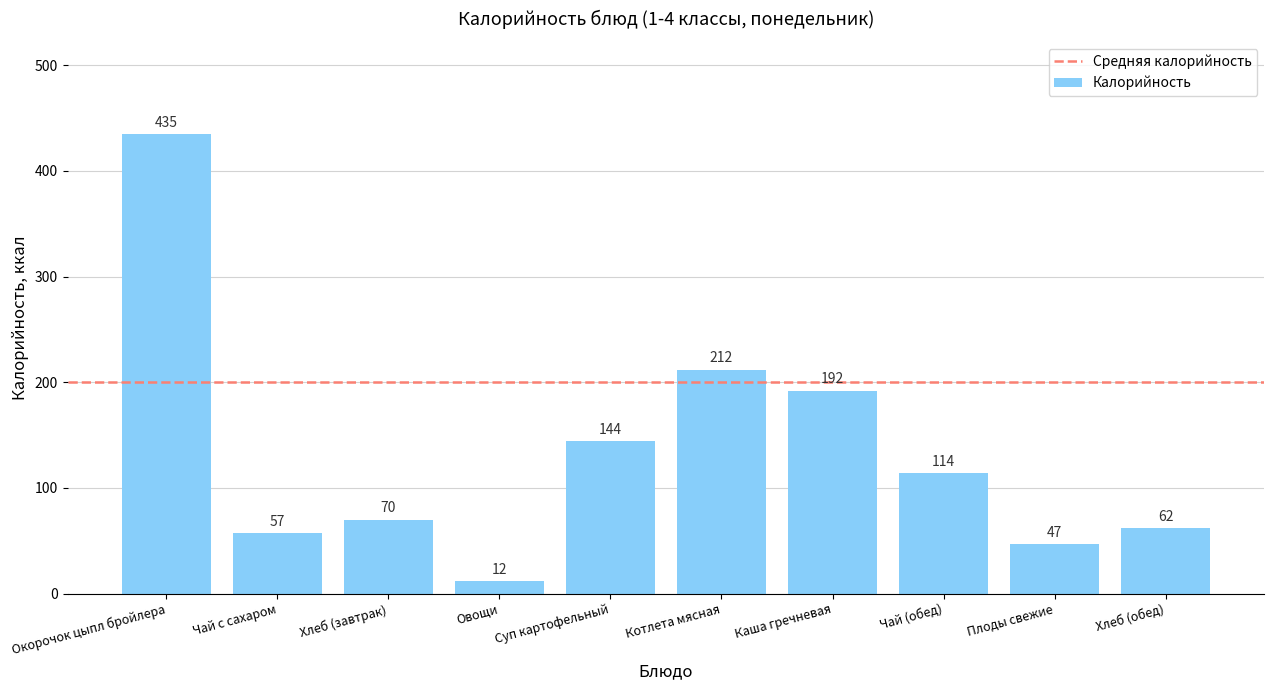

True or false: the data shows 218 at Суп картофельный.

False